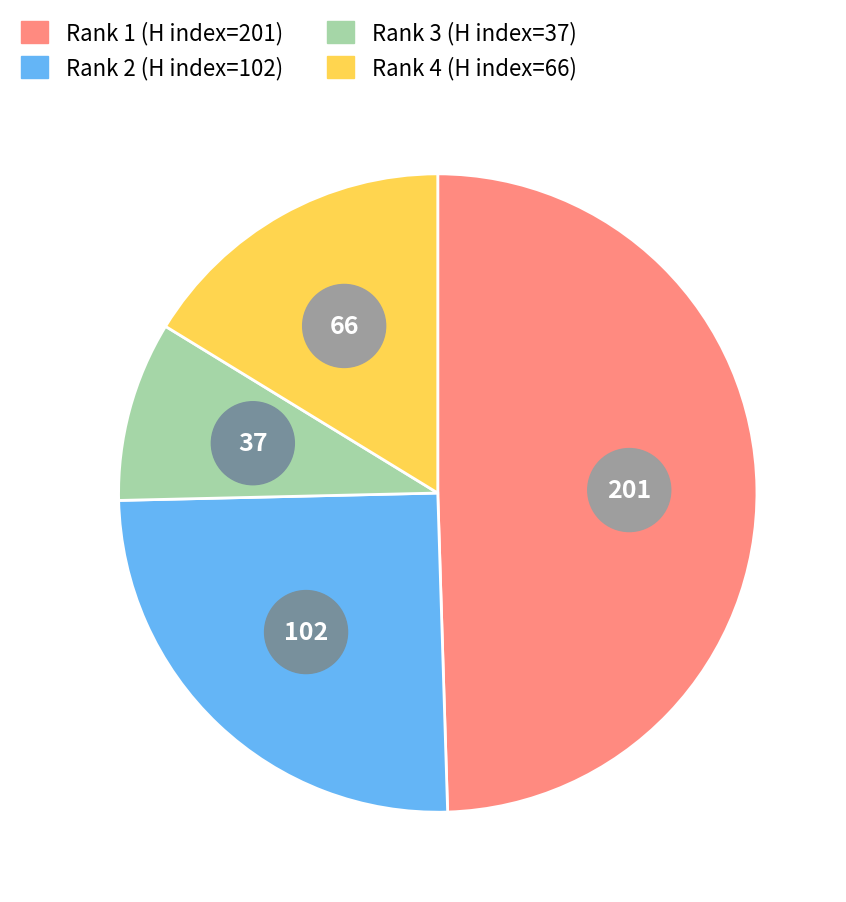

What percentage is the 2 slice, to the nearest percent?

25%